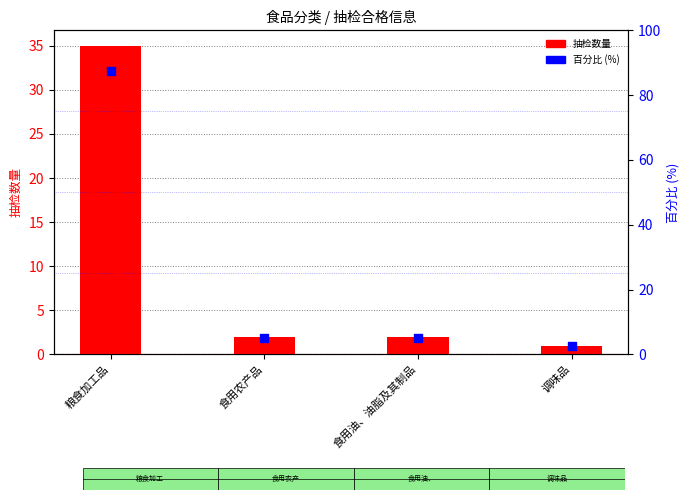

What are all the series names shown in the legend?

抽检数量, 百分比 (%)